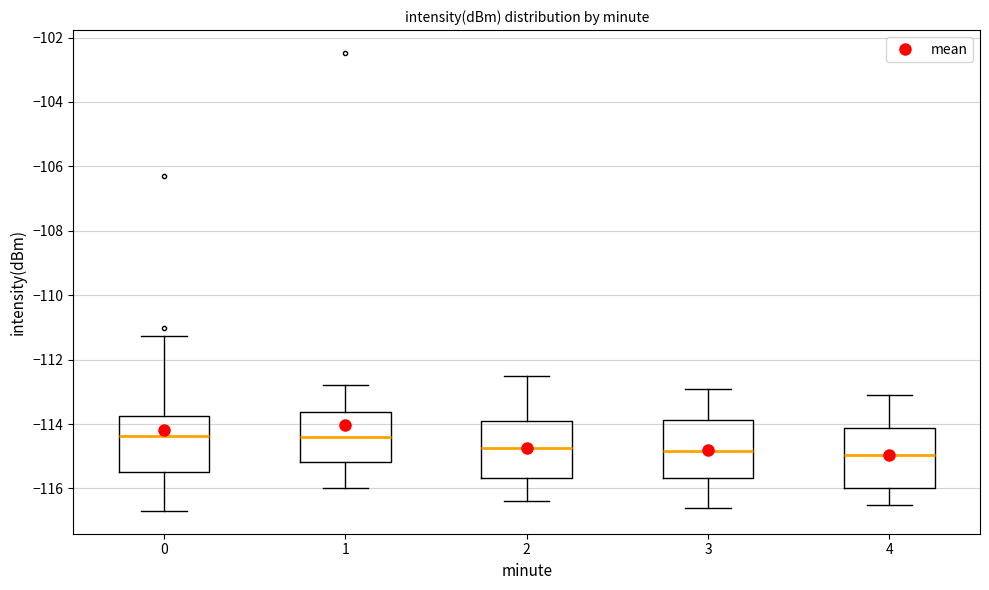

Reading left to right, transcribe this box plot: for each box, give where its median line is, the range the box spans, and where its two whiskers end, as read against the y-axis. The values are not printed on the chart, so give them approximately, as read against the axis.

0: median -114.4, box -115.4 to -113.8, whiskers -116.6 to -111.2
1: median -114.4, box -115.2 to -113.6, whiskers -116.0 to -112.8
2: median -114.8, box -115.6 to -113.8, whiskers -116.4 to -112.4
3: median -114.8, box -115.6 to -113.8, whiskers -116.6 to -112.8
4: median -115.0, box -116.0 to -114.2, whiskers -116.4 to -113.0